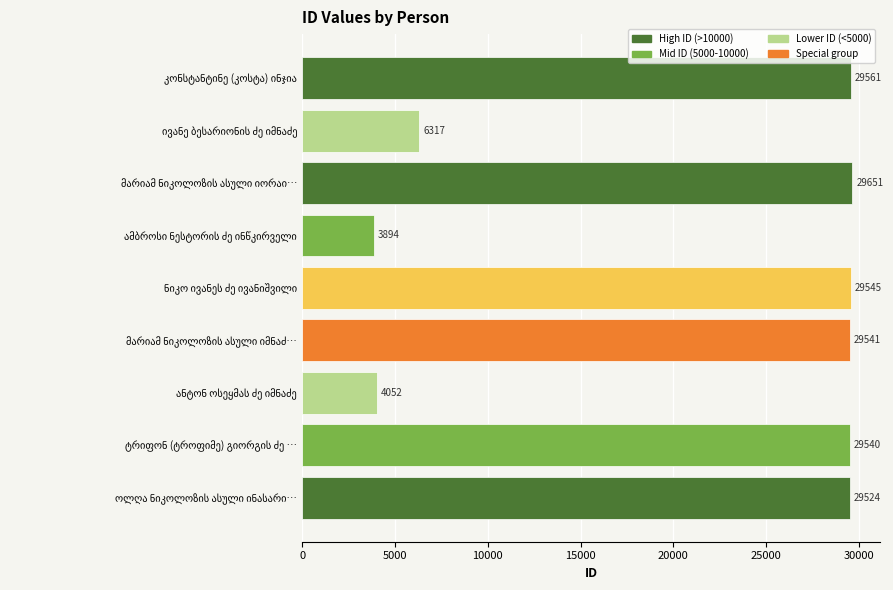

What is the average value?

21292